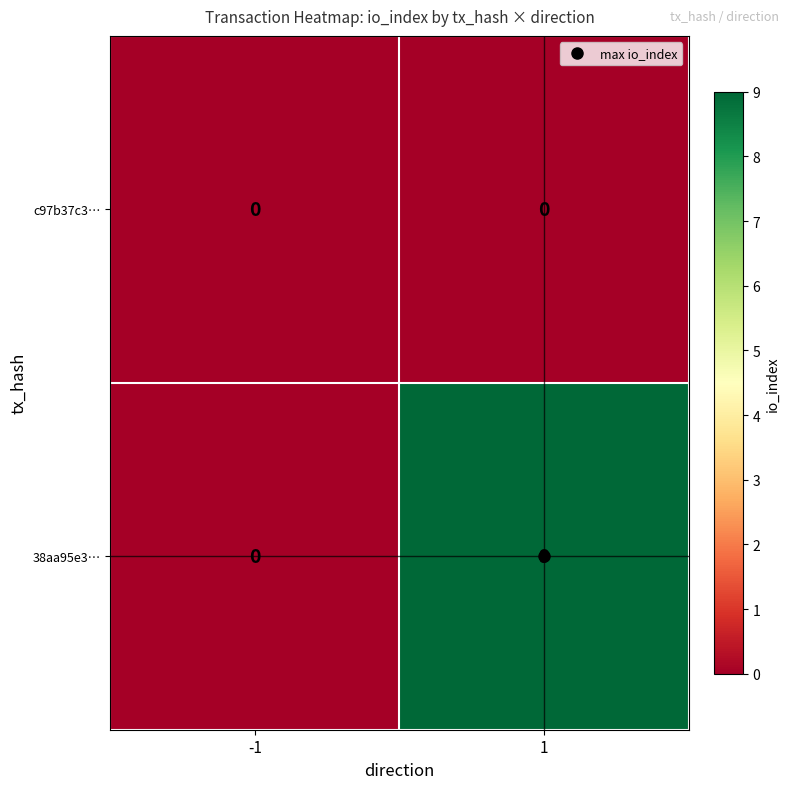

List the series in order of their peak value, lowest first.

c97b37c3…, 38aa95e3…